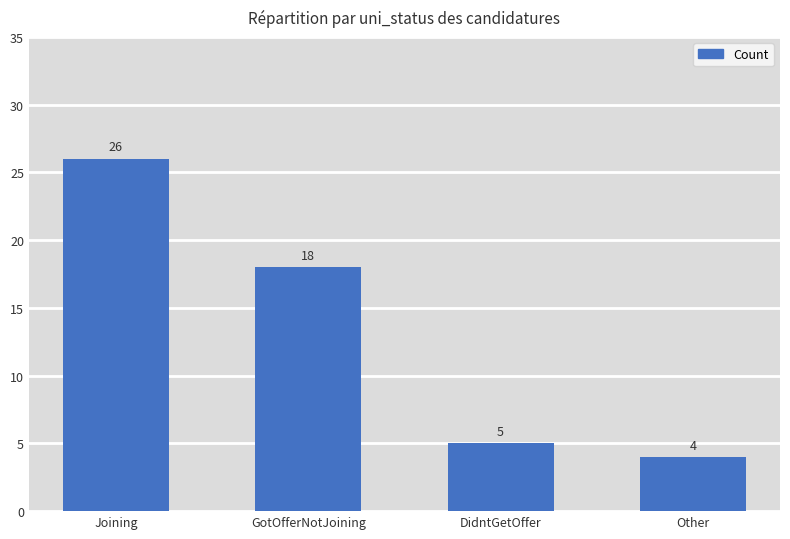

What is the approximate value at DidntGetOffer, to the nearest 5?

5